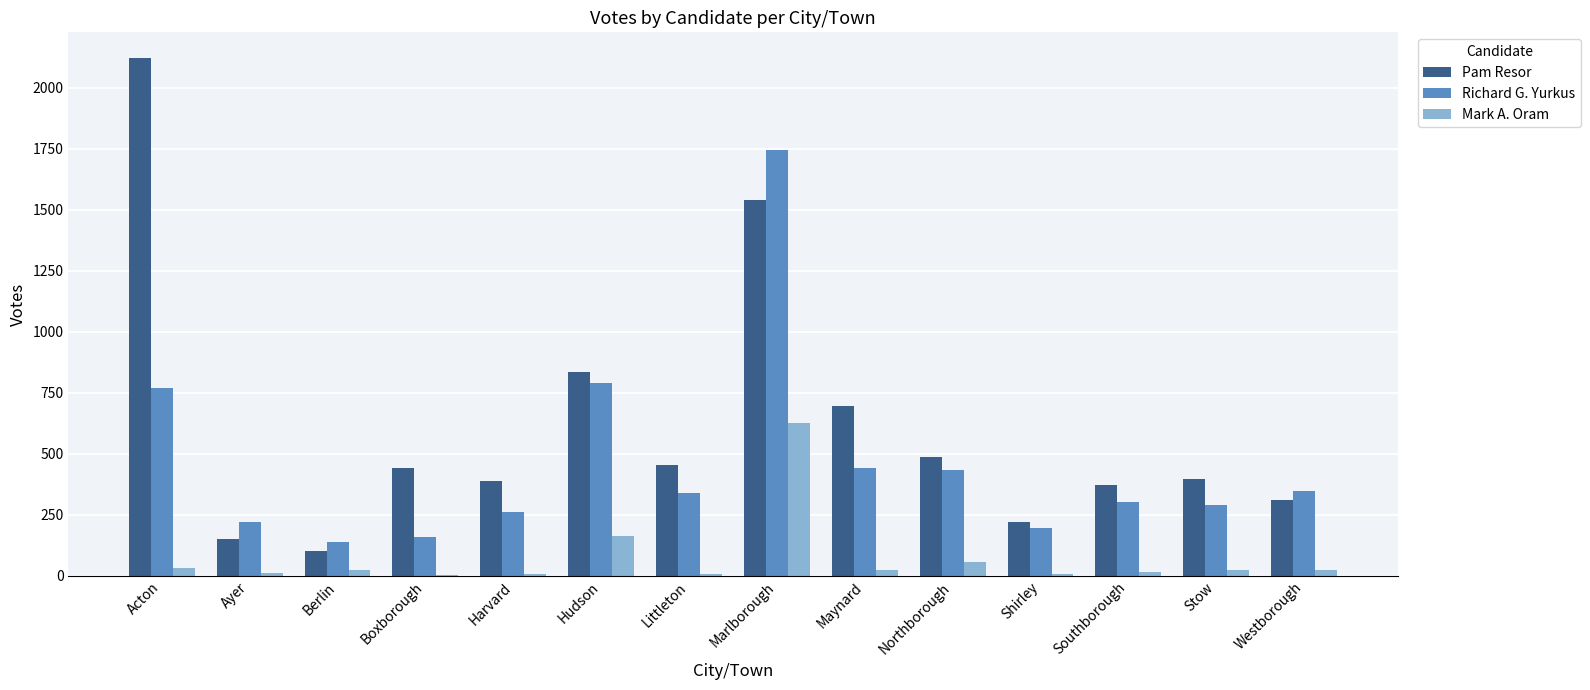

How many categories are shown in the chart?

14